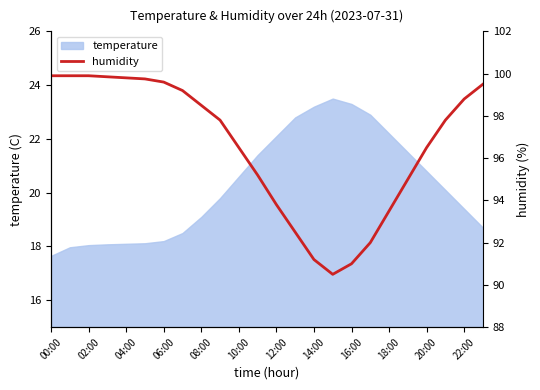

Is it true that temperature equals 29.2 at 04:00?

False